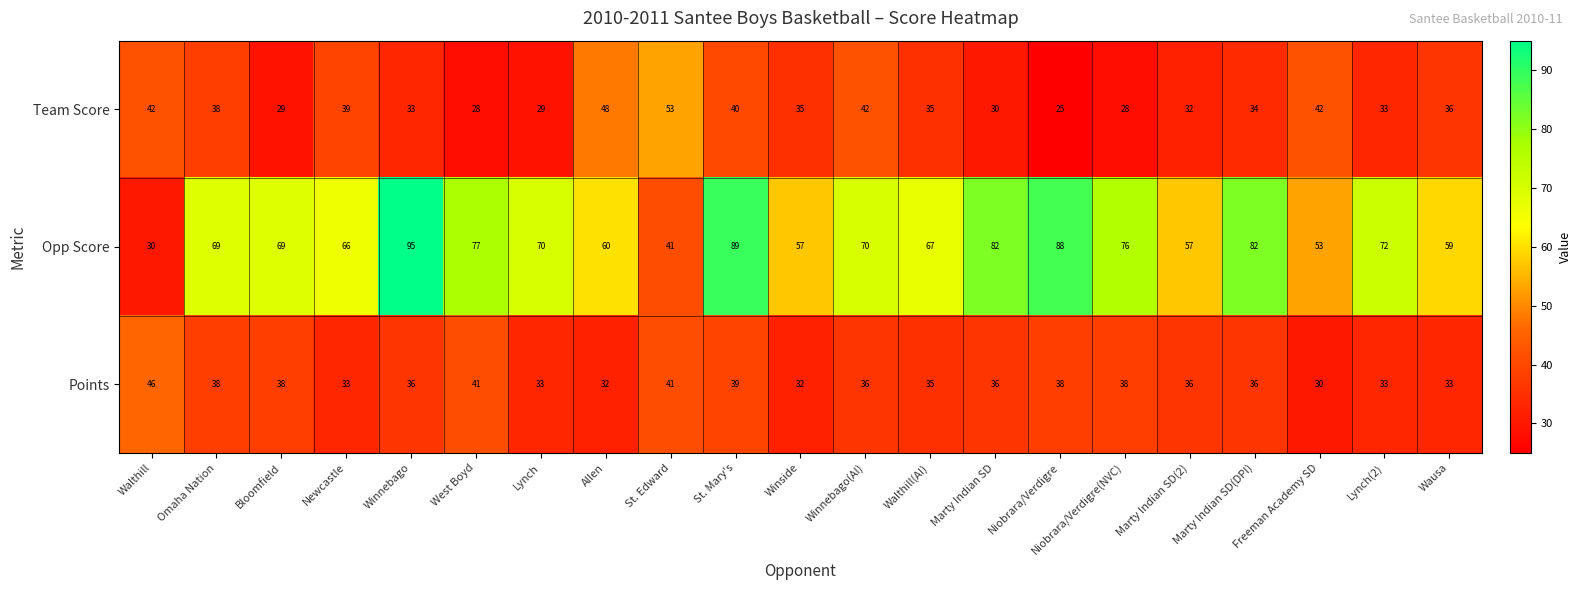

What is the maximum value shown in the chart?

95